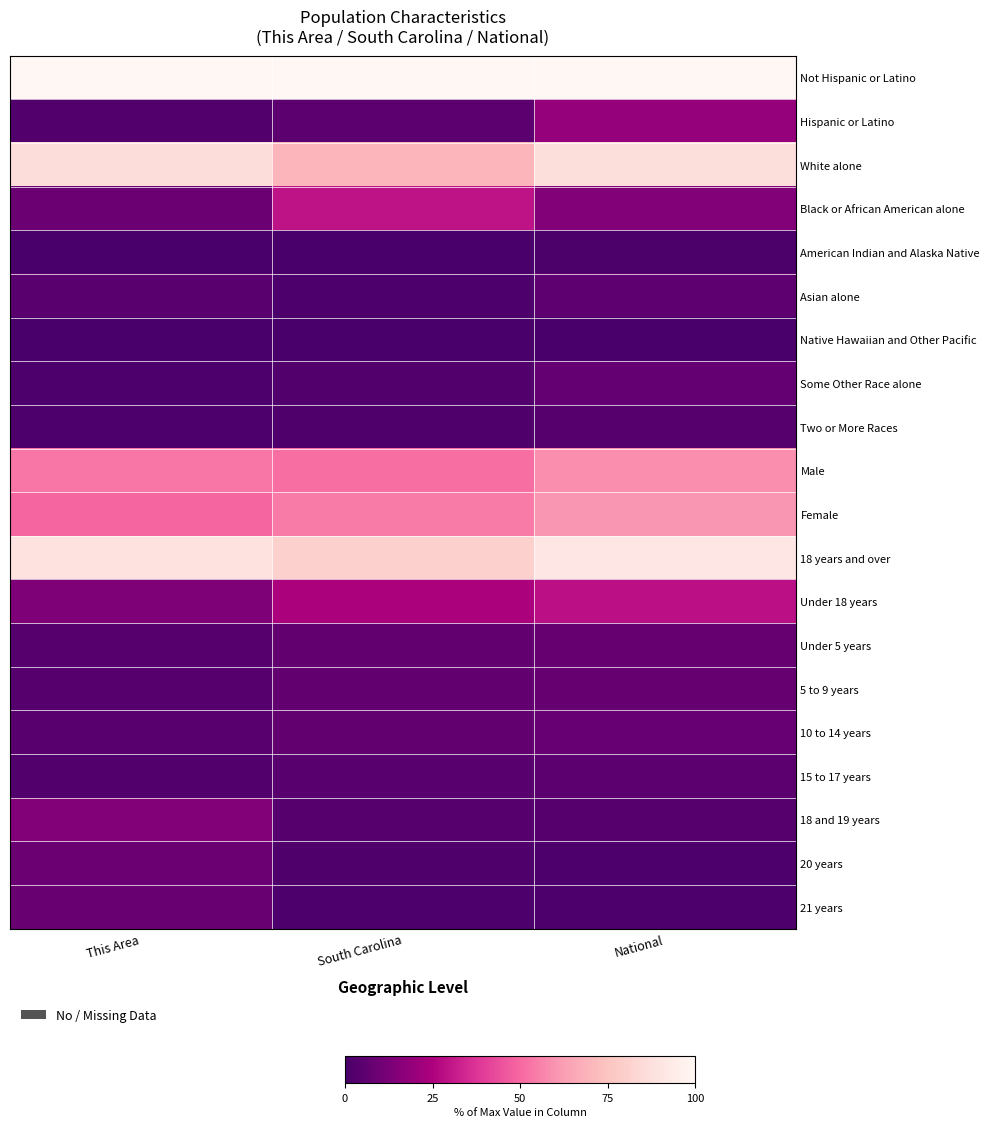

At which category is the sum across all series the highest?

National